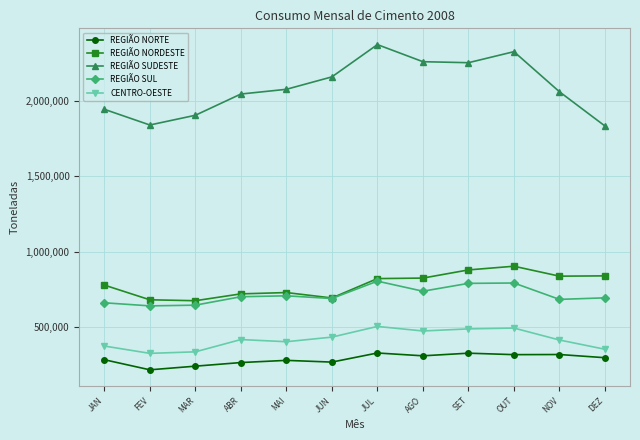

Rank the series by their maximum value, from lowest to highest.

REGIÃO NORTE, CENTRO-OESTE, REGIÃO SUL, REGIÃO NORDESTE, REGIÃO SUDESTE